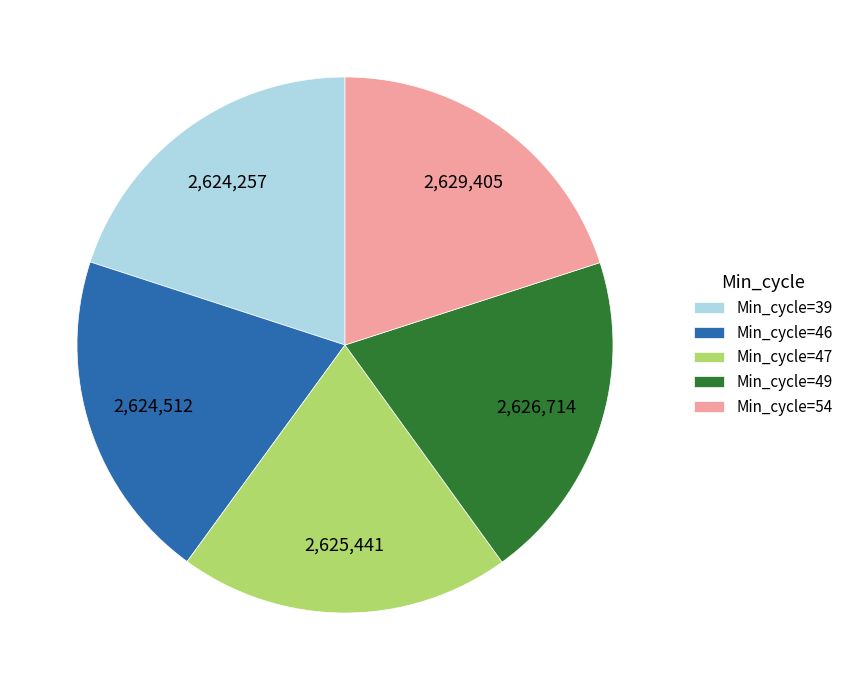

Approximately how many times larger is the value at Min_cycle=49 compared to Min_cycle=54?

1.0